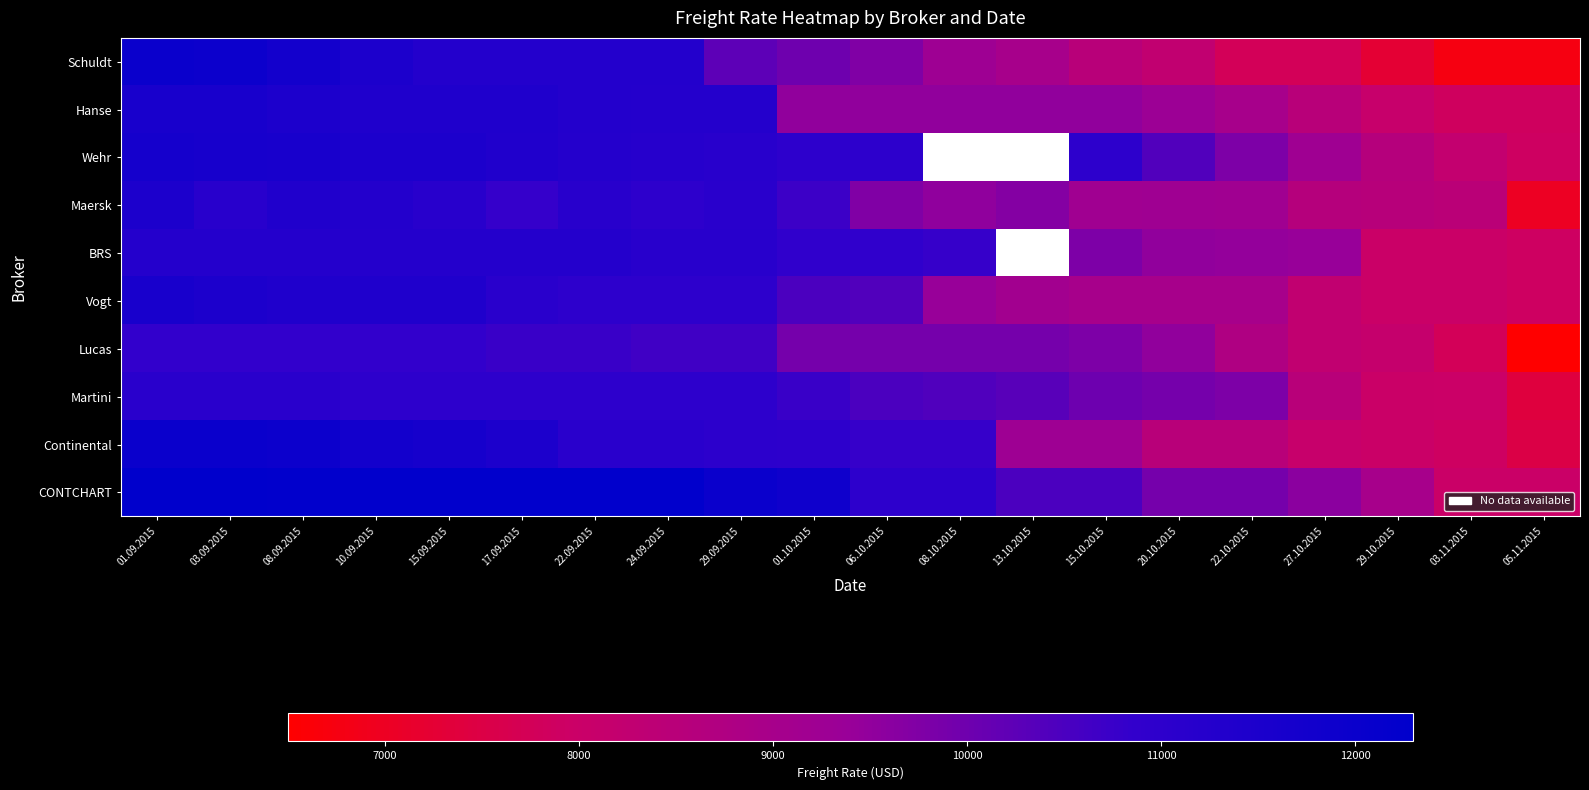

What is the difference between the maximum and second lowest values in the Wehr series?

3475.0